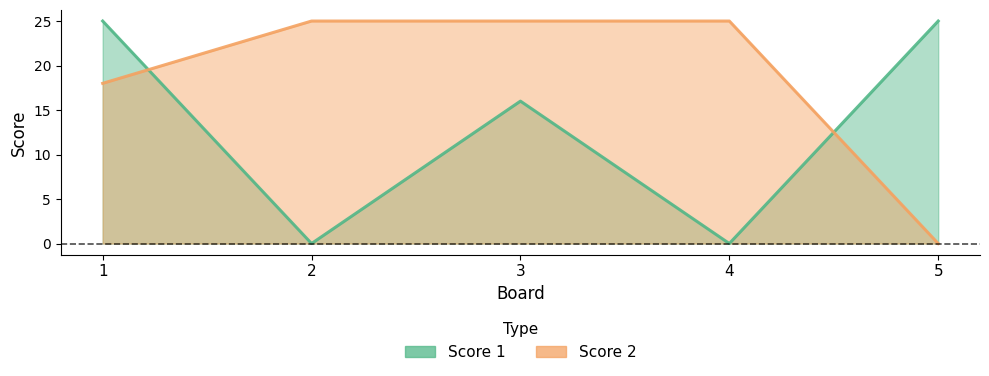

True or false: Score 2 has more than 1 points higher than both neighbors.

False